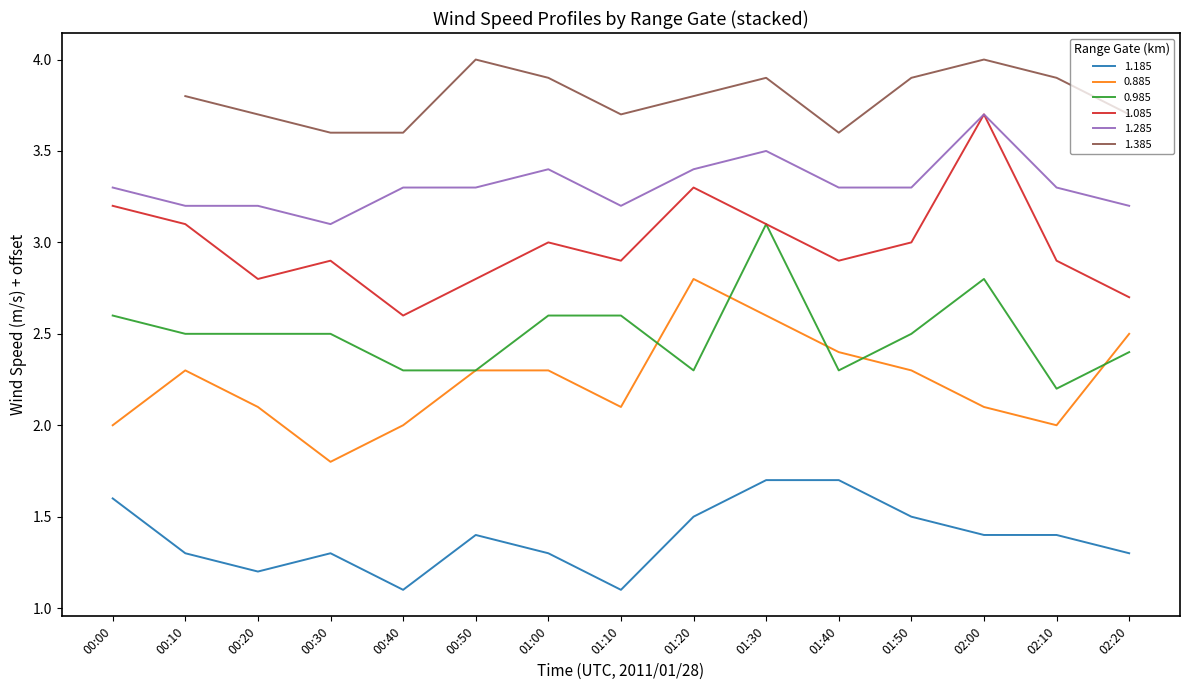

True or false: 0.885 and 1.085 intersect in this chart.

False